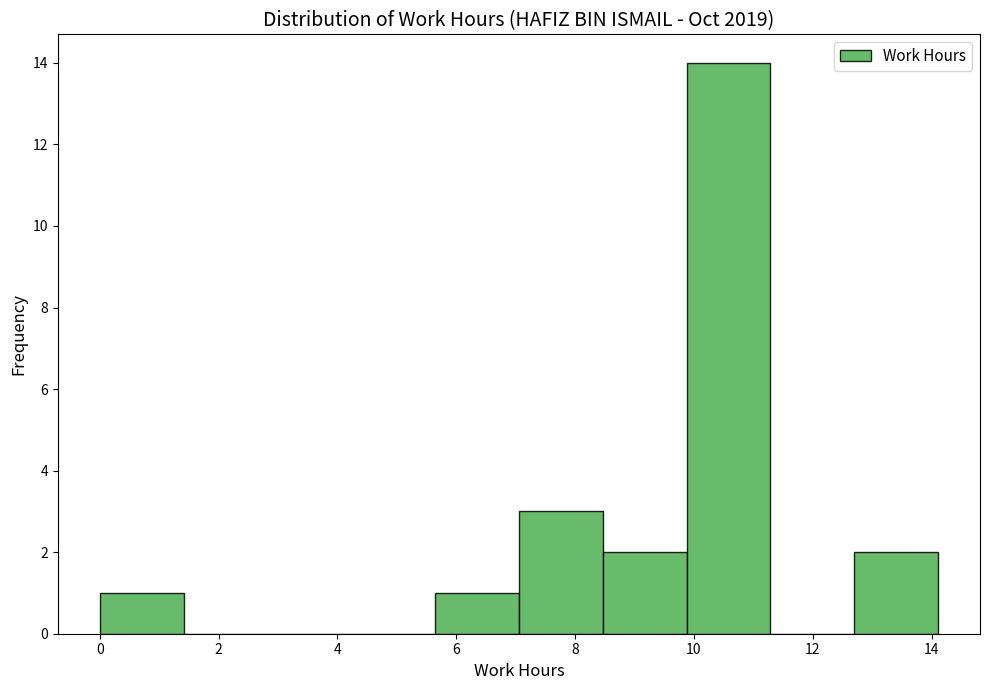

What is the height of the bar covering 7.0 to 8.4 on the x-axis? Neither the bar edges nor the heights are printed on the chart, so give them approximately, as read against the axes.

3